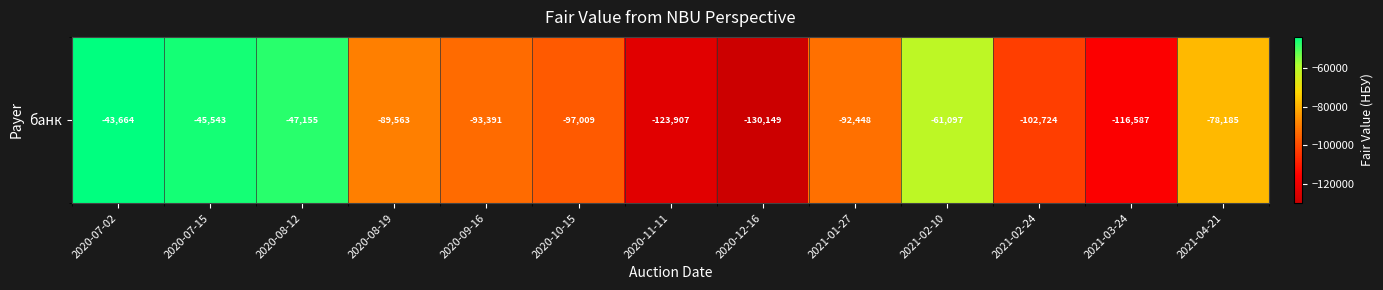

What is the difference between the maximum and minimum values?

86484.5